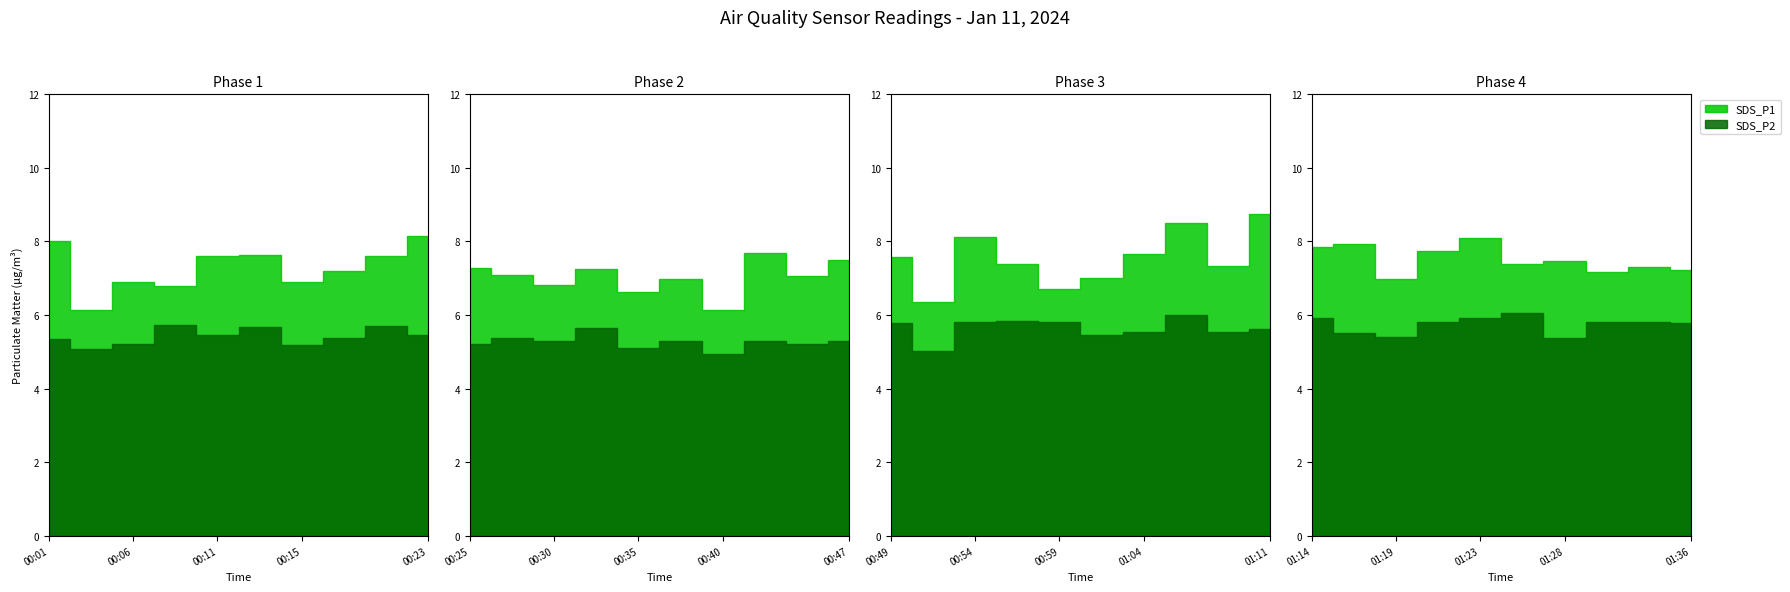

At which label does SDS_P1 first exceed 7?

2024/01/11 00:01:20